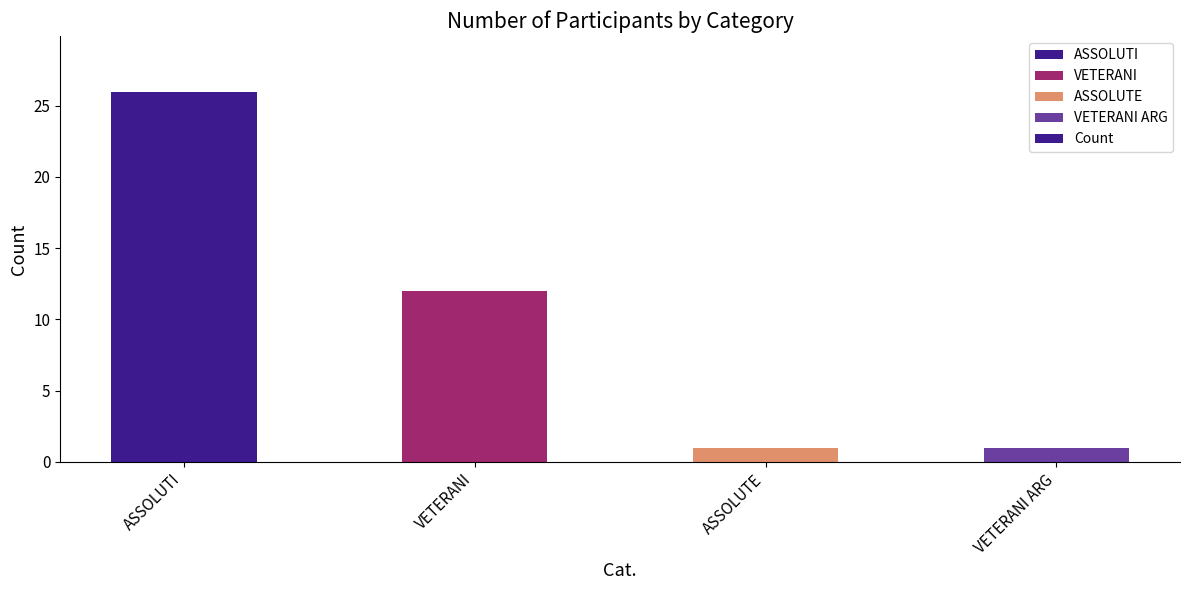

True or false: the data shows 26 at ASSOLUTI.

True